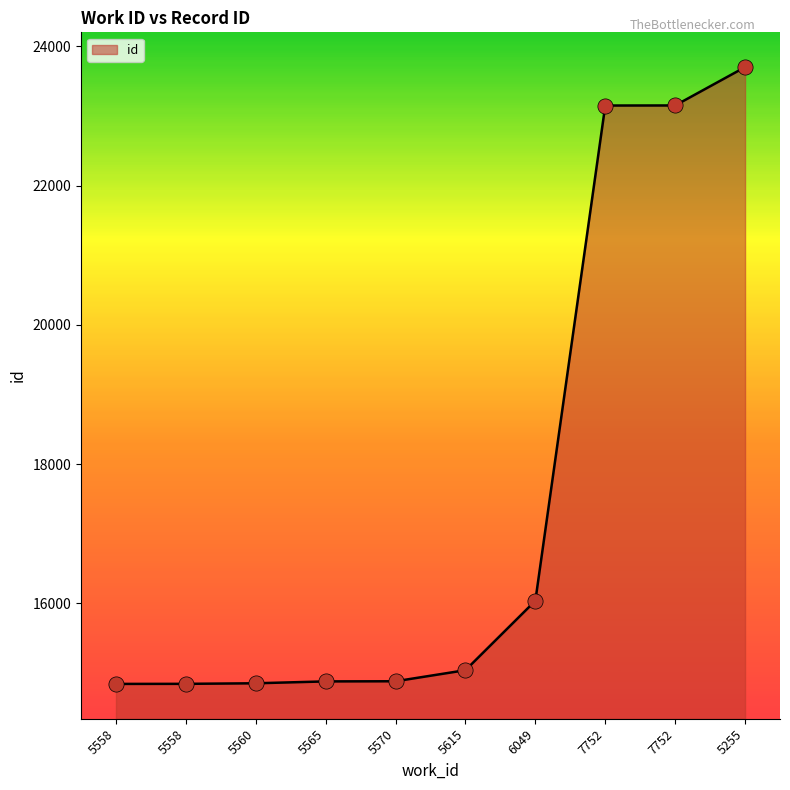

What is the ratio of the value at 5615 to the value at 7752?

0.6